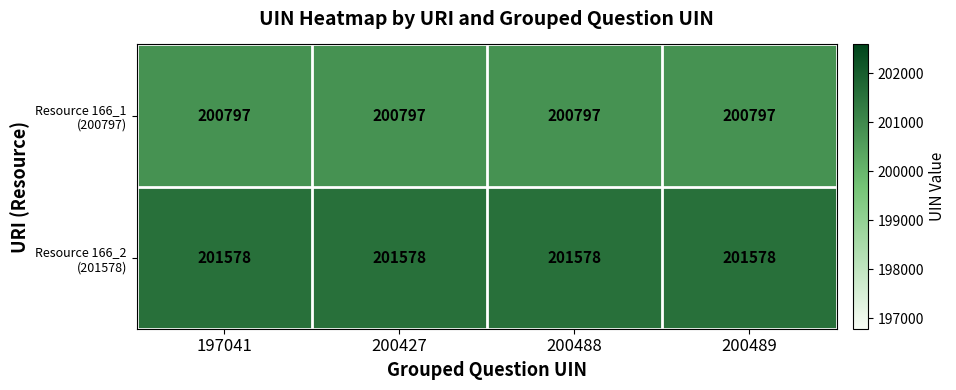

What is the spread (max minus min) of values at 200489?

781